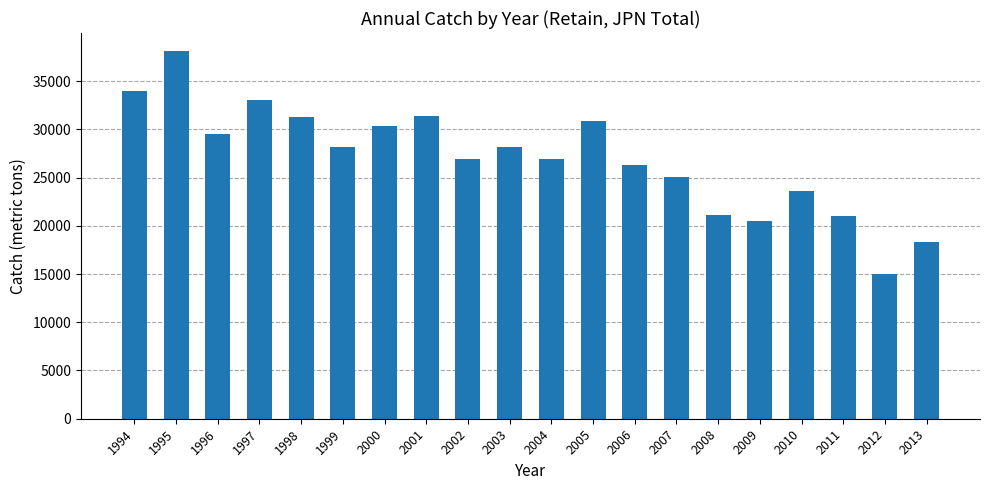

What is the smallest value displayed?

14975.2